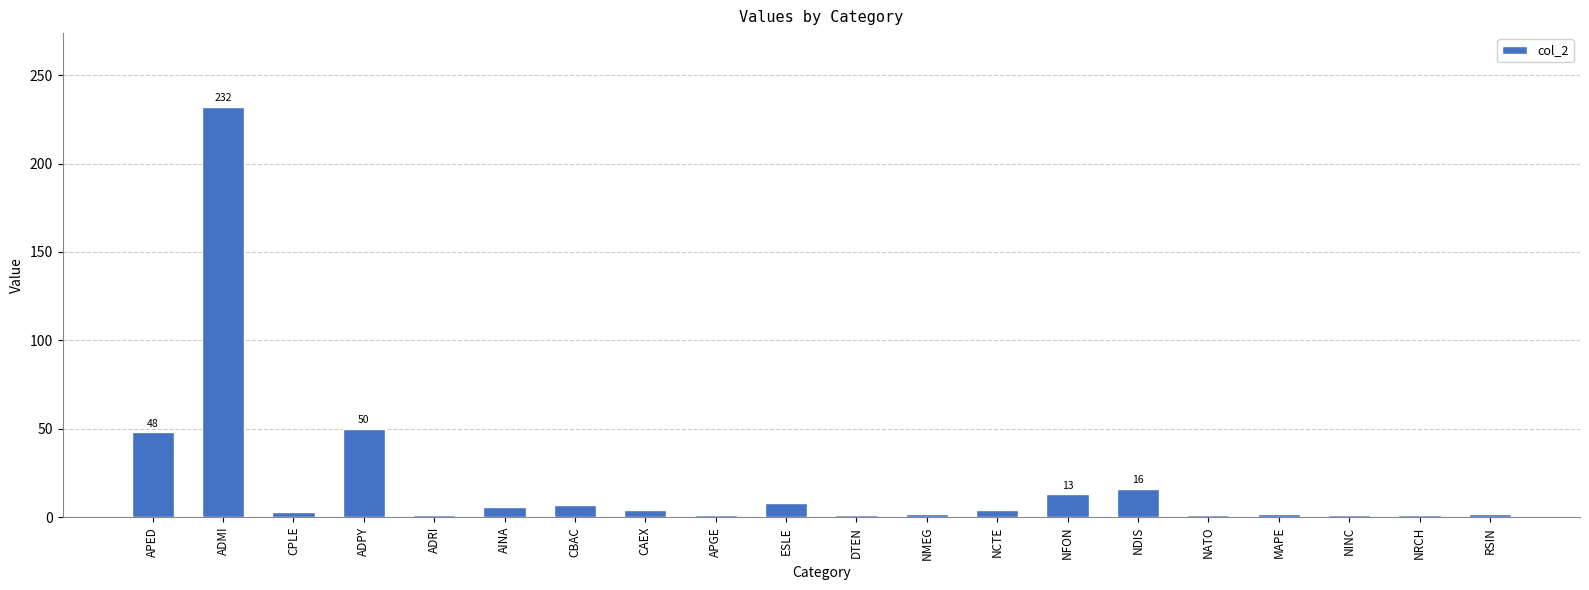

What is the smallest value displayed?

1